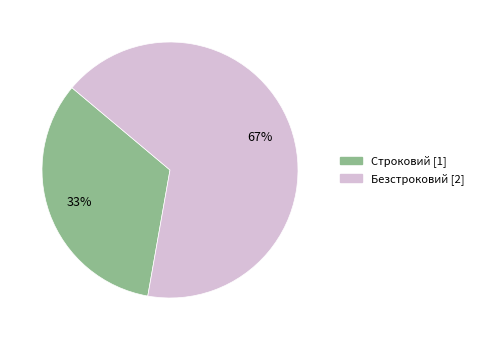

What is the ratio of the value at Строковий to the value at Безстроковий?

0.5